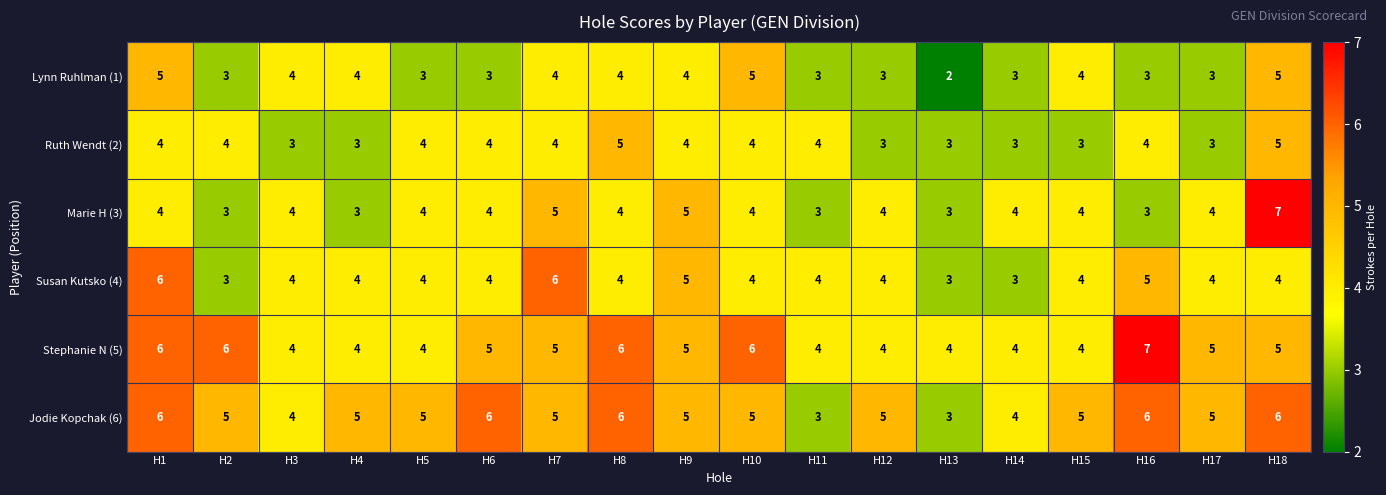

What is the smallest value displayed?

2